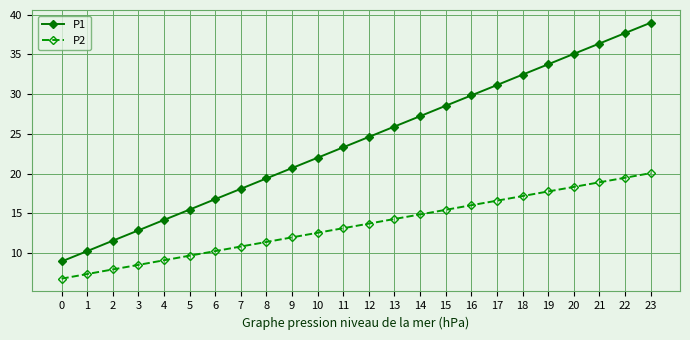

At which label does P1 first exceed 24?

12